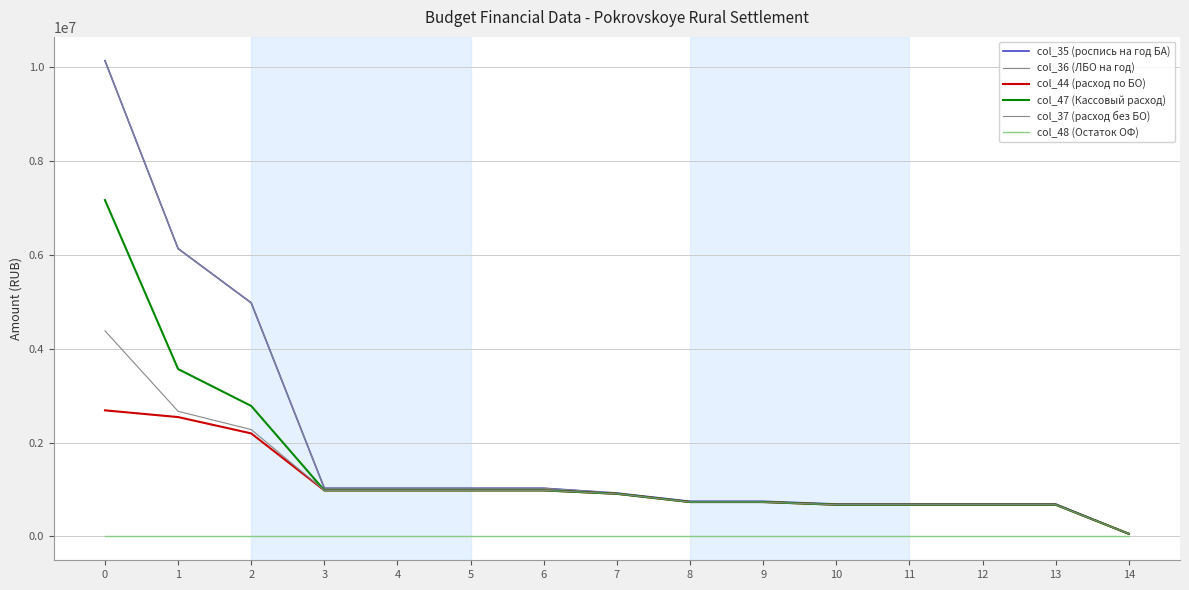

What is the difference between the col_37 (расход без БО) values at 0 and 11?

3702280.6